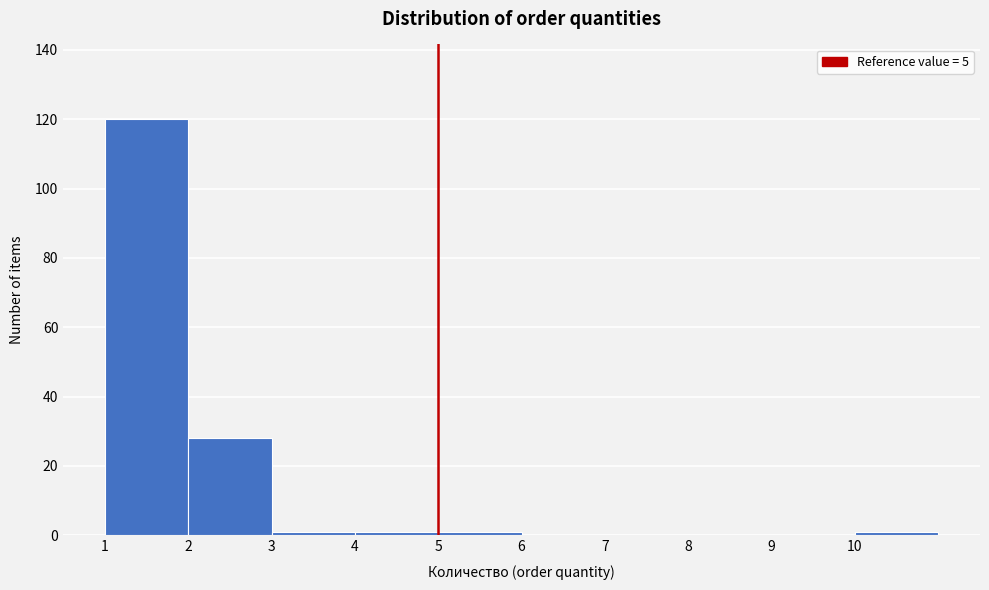

Which range on the x-axis has the tallest bar?

1 to 2